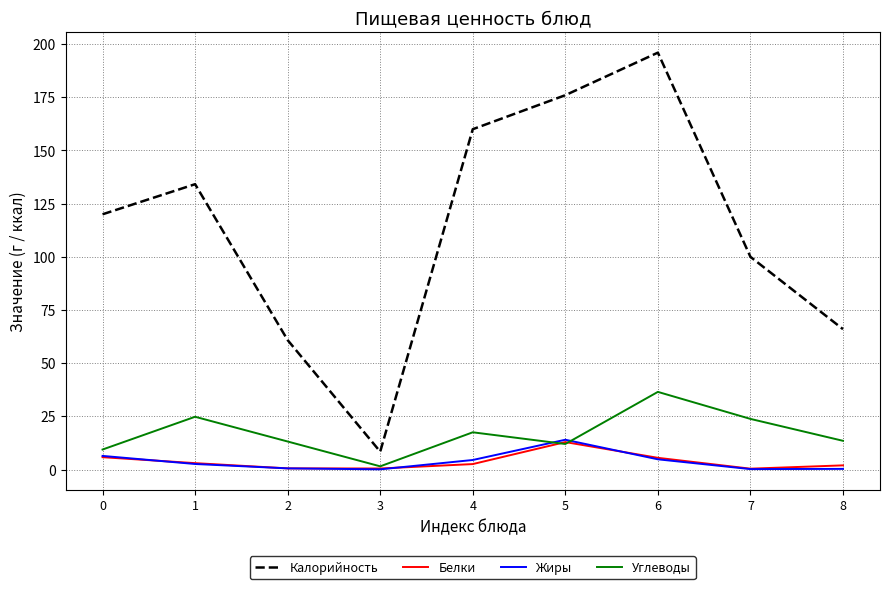

The value of Калорийность at 8 is 87.5. True or false?

False